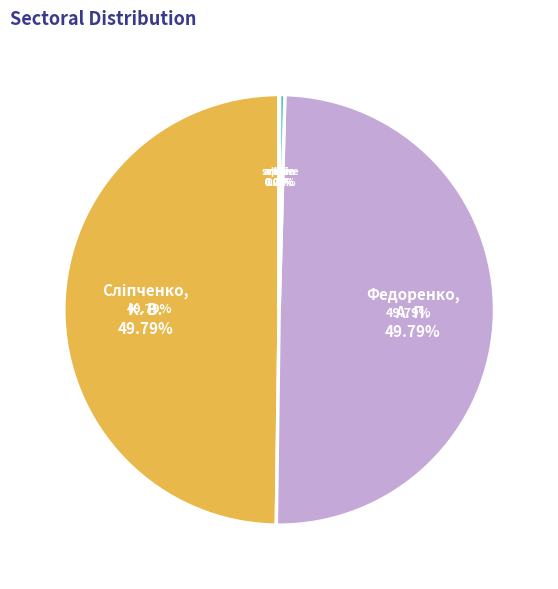

Rank the categories by value from highest to lowest.

Сліпченко К. В., Федоренко А. П., archive, article, pub, LB, sch_lin